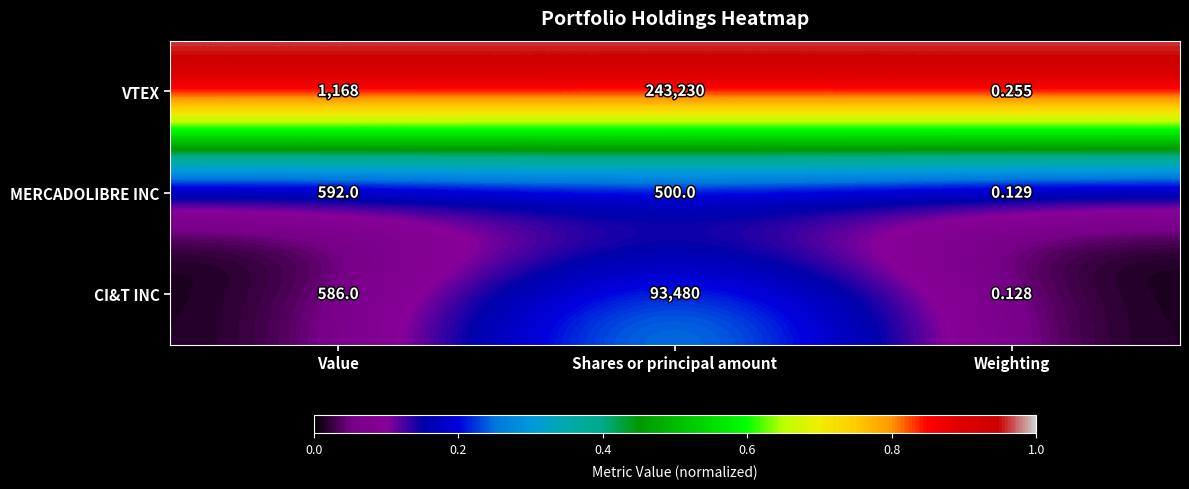

How many categories are shown in the chart?

3